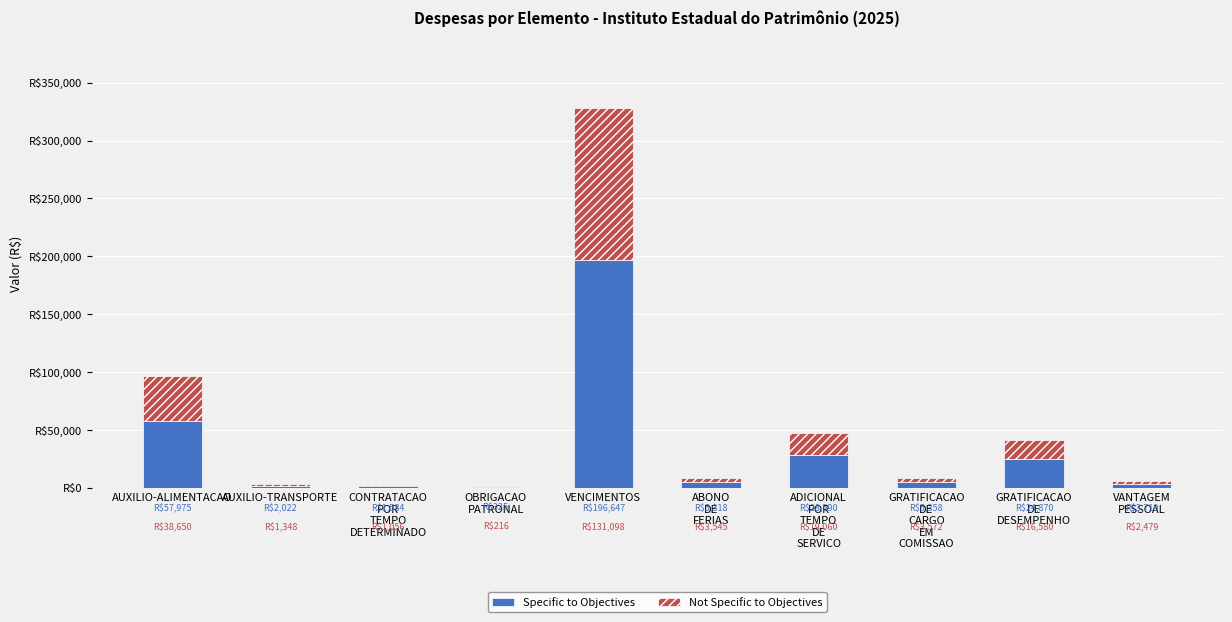

At which label does Not Specific to Objectives first exceed 3571?

AUXILIO-ALIMENTACAO